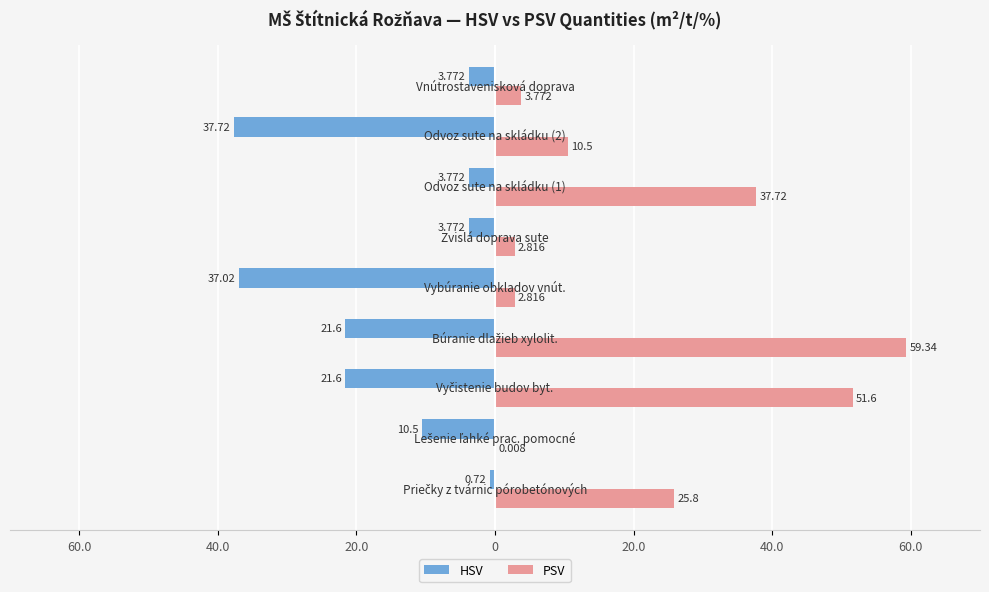

What are all the series names shown in the legend?

HSV, PSV